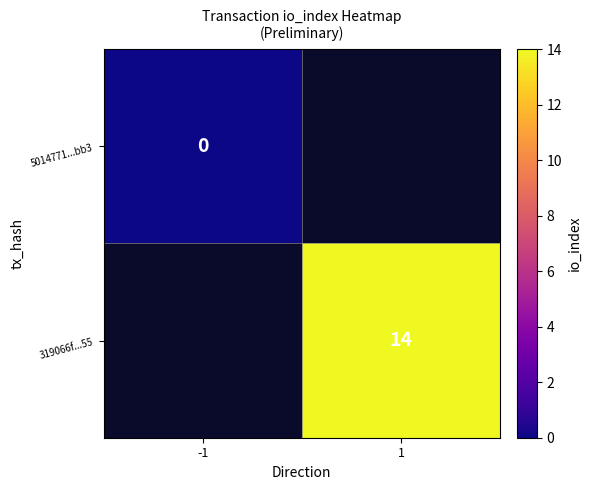

At how many categories does at least one series exceed 1?

1